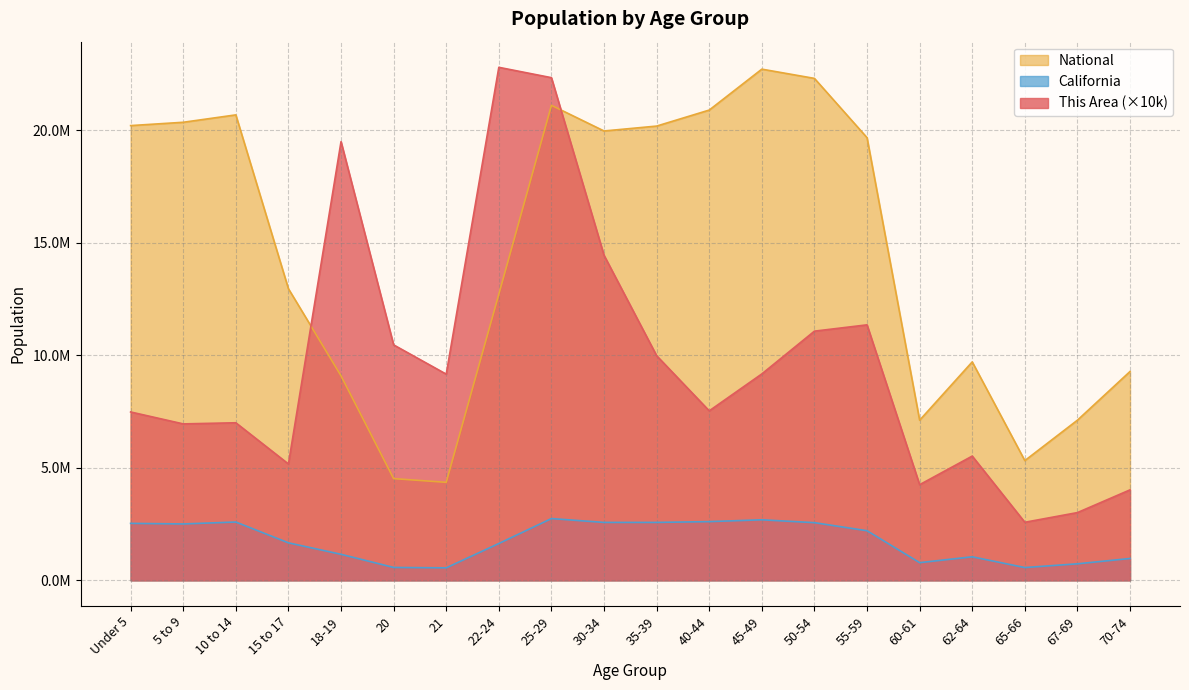

True or false: California and National intersect in this chart.

False